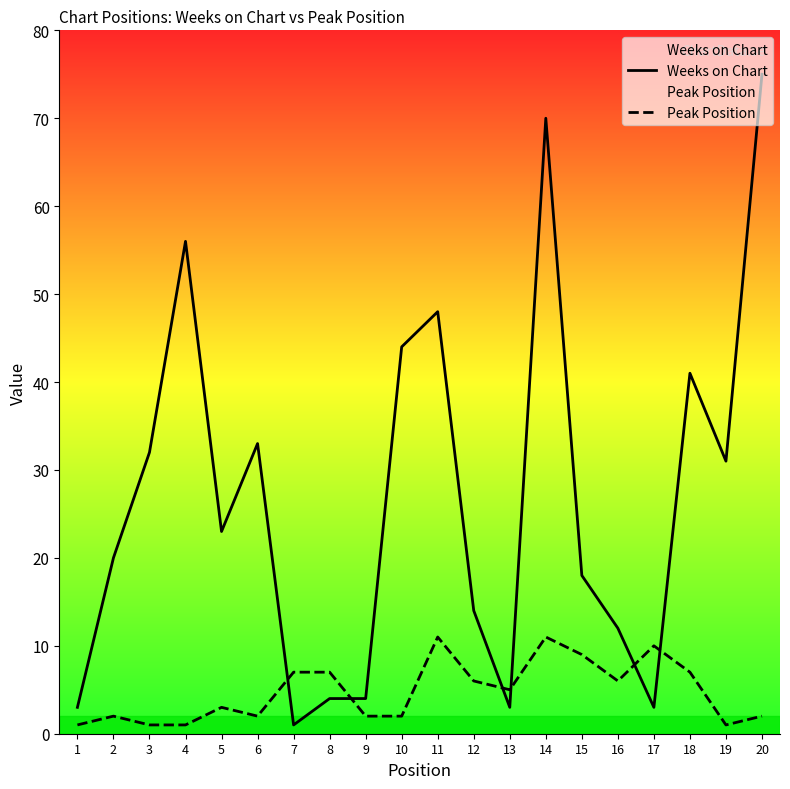

At which category does Peak Position reach its first local peak?

2